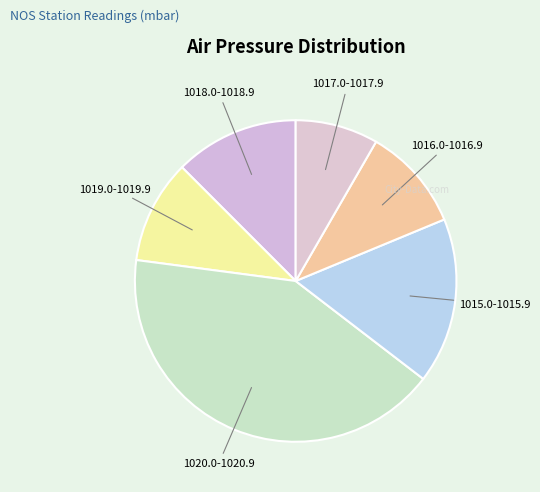

Which category has the smallest portion of the pie?

1017.0-1017.9